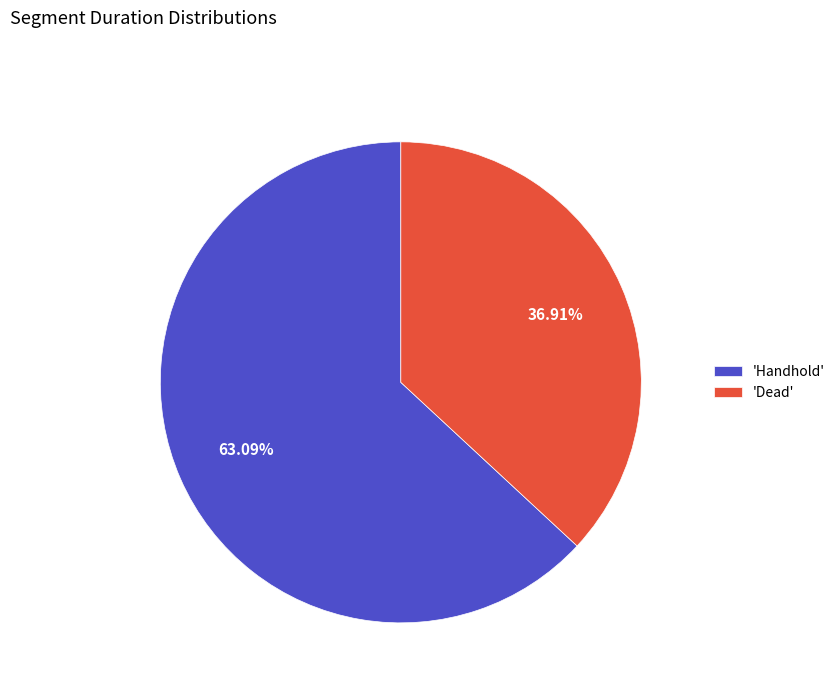

Rank the categories by value from highest to lowest.

'Handhold', 'Dead'